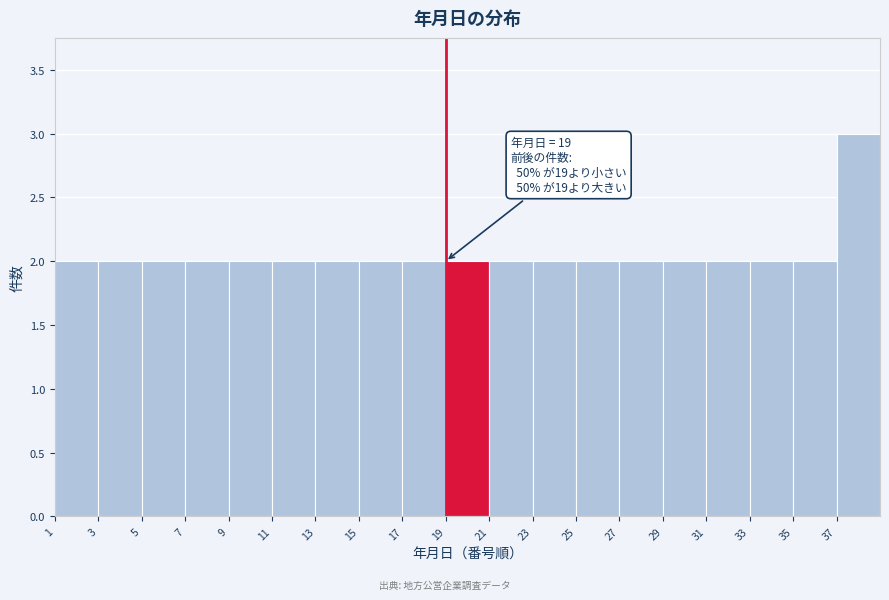

Which range on the x-axis has the tallest bar?

37 to 39